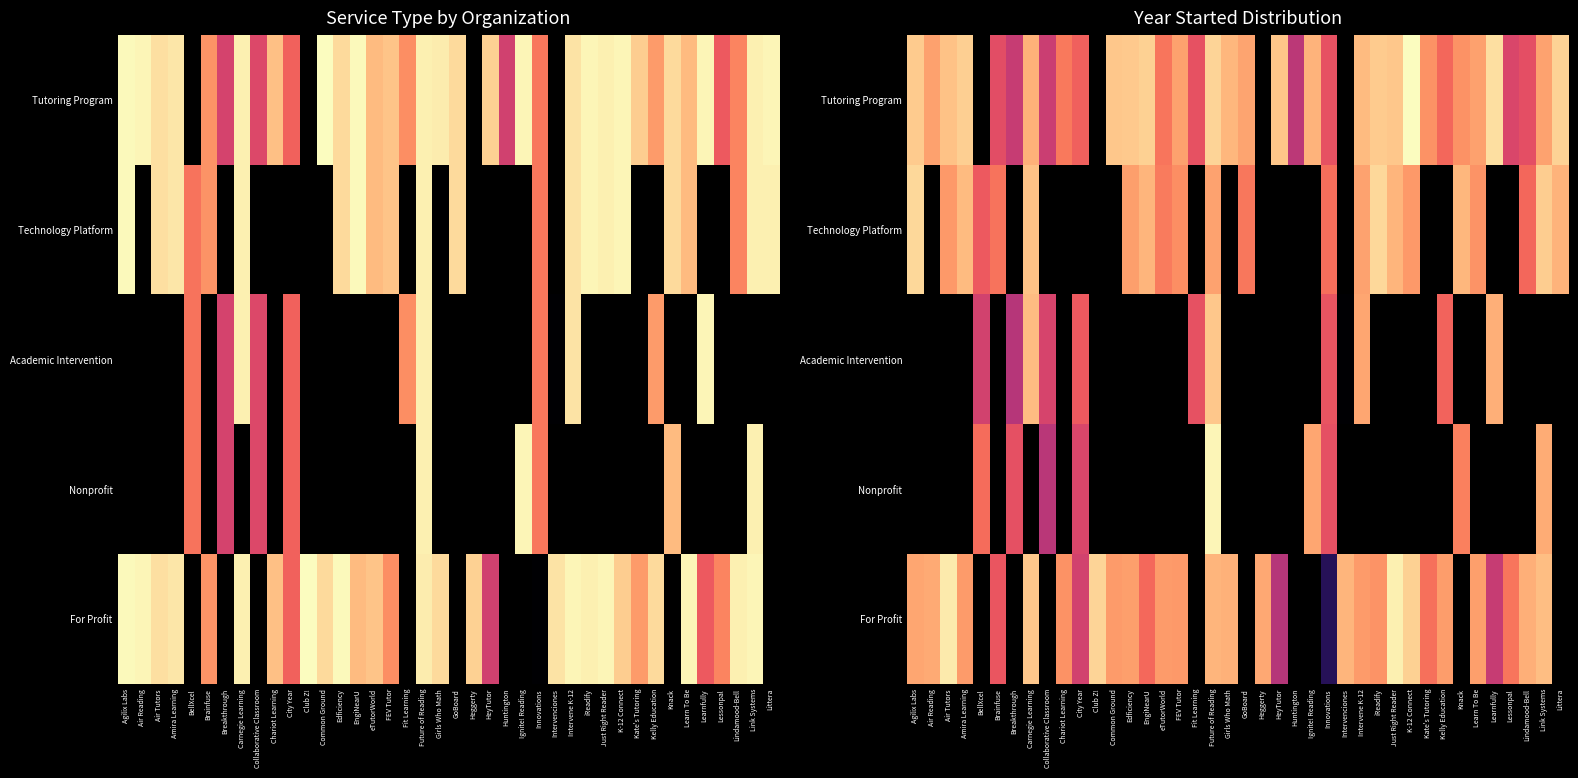

Rank the series by their maximum value, from lowest to highest.

Technology Platform, Academic Intervention, Nonprofit, For Profit, Tutoring Program